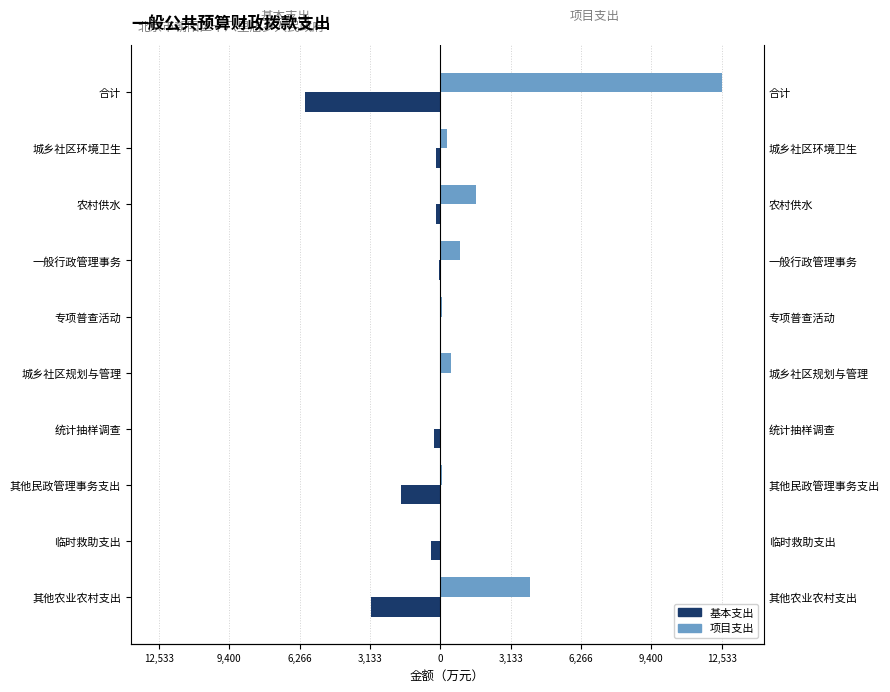

Which series has the largest total across all categories?

项目支出